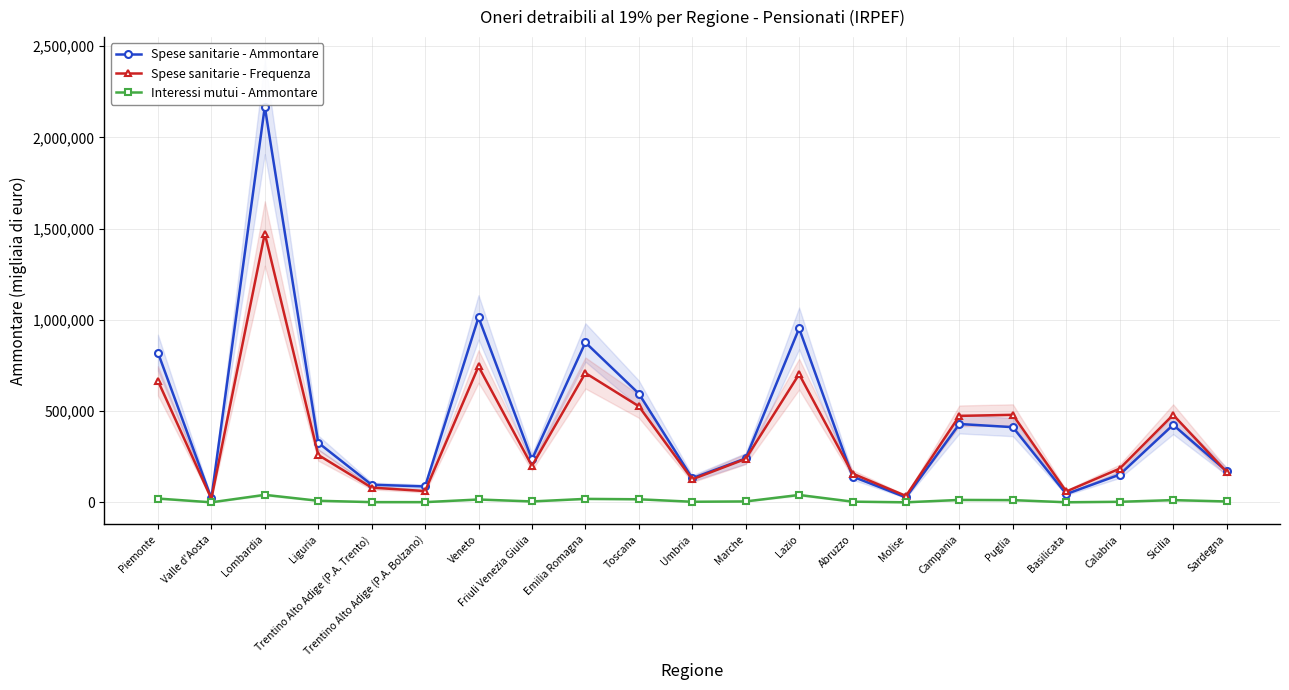

True or false: Spese sanitarie - Ammontare has more than 2 interior local peaks.

True